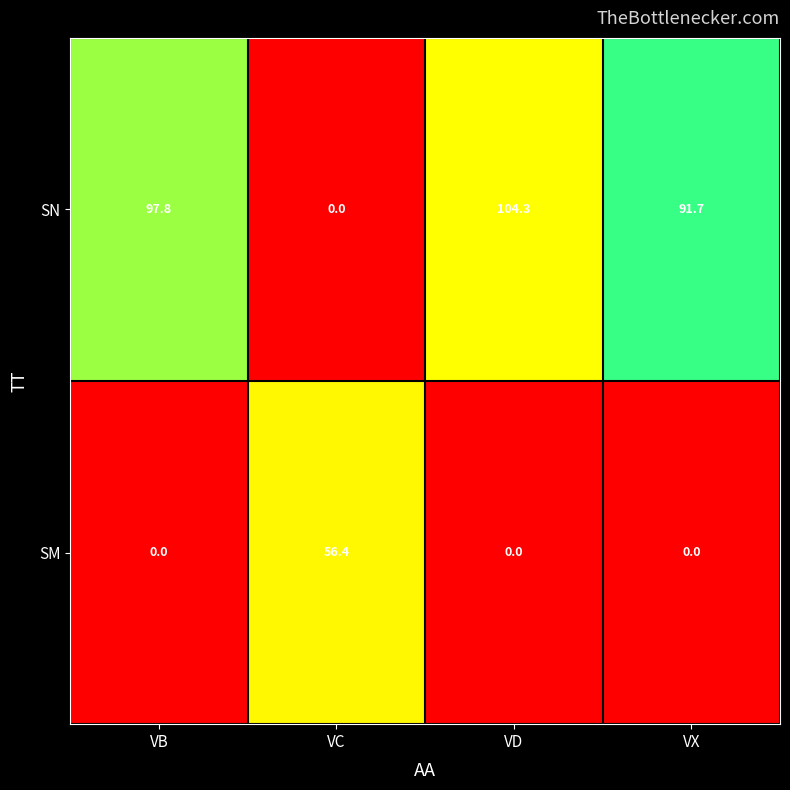

How many distinct data groups are displayed?

2